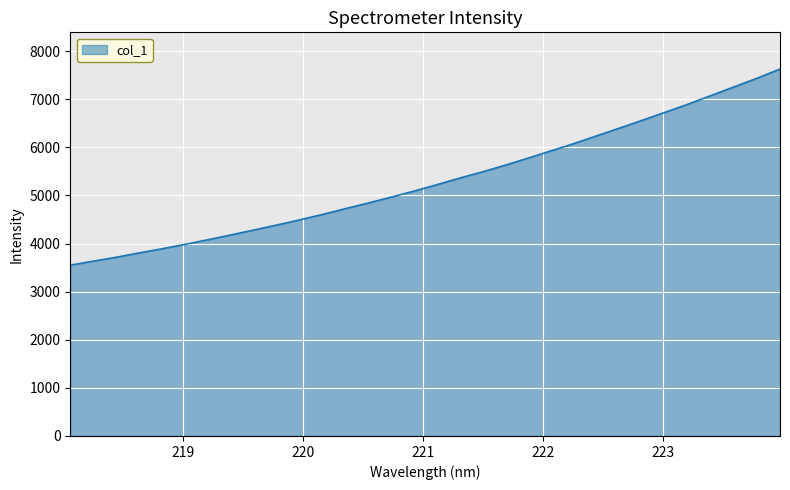

True or false: there are more than 0 points higher than both neighbors.

False